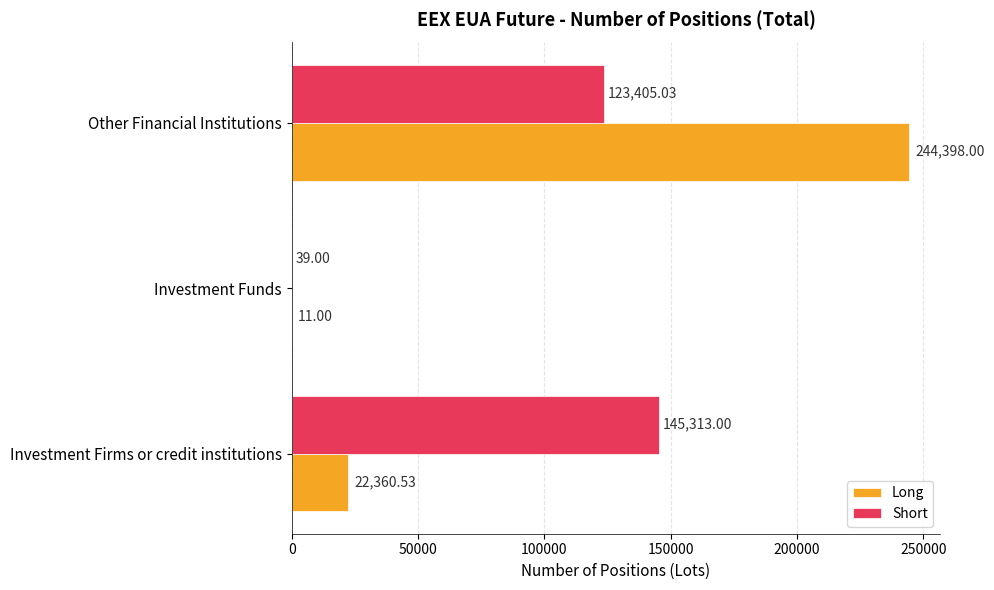

Where is Long nearest to the value 122204?

Investment Firms or credit institutions